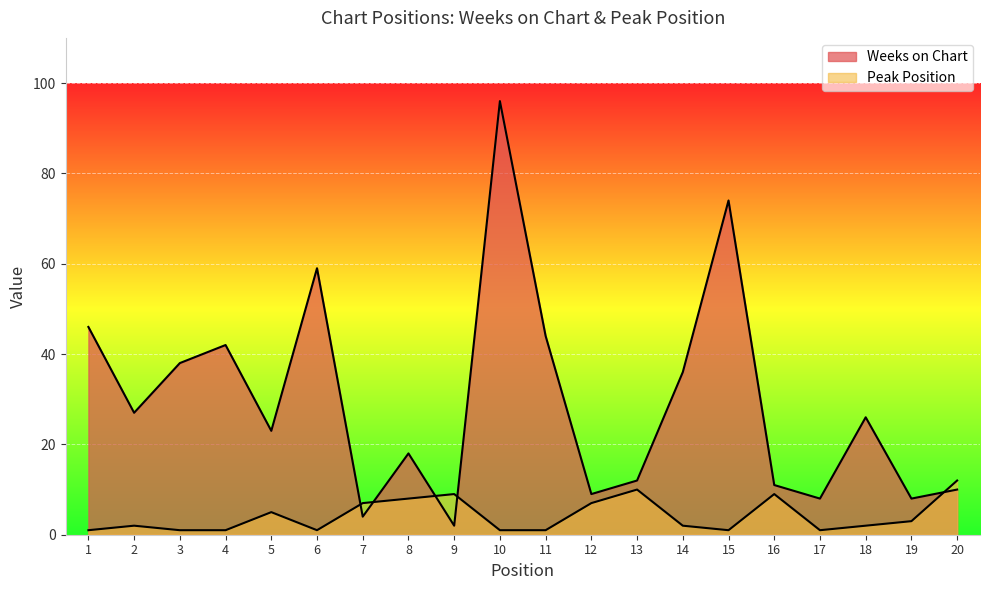

What is the difference between the maximum and second lowest values in the Peak Position series?

11